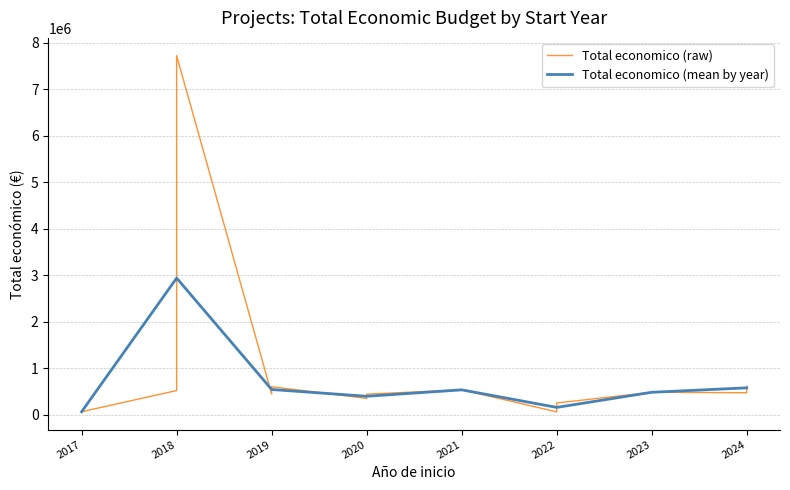

The value of Total economico (mean by year) at 2021 is 532579.0. True or false?

True